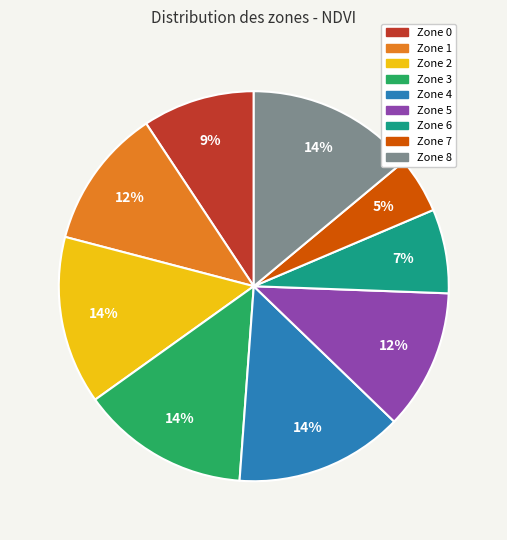

To the nearest percent, what is the average slice percentage?

11%